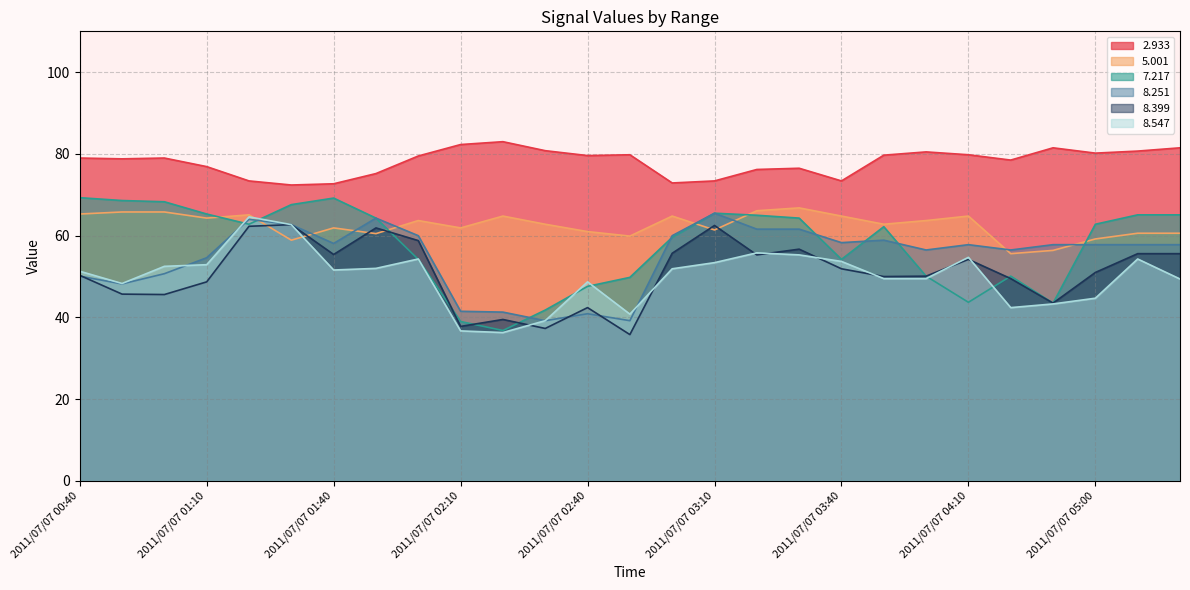

What is the value of the   8.399 point at the 1st from the left?

50.3